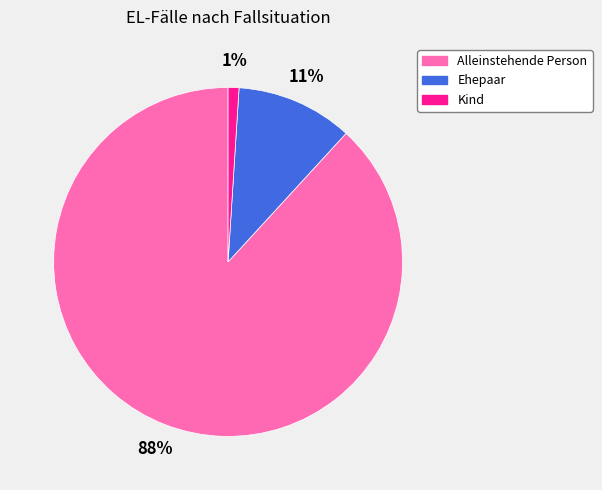

What is the majority slice?

Alleinstehende Person